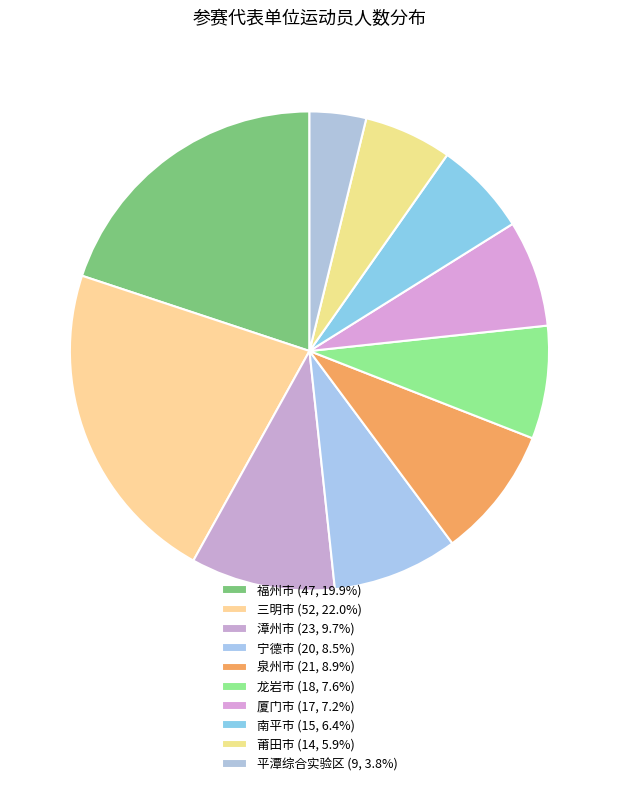

Is 三明市 the majority of the pie?

No